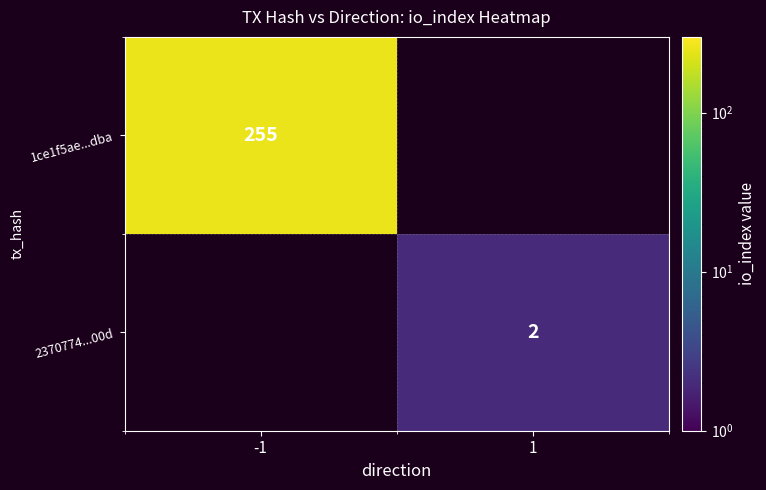

What is the maximum value shown in the chart?

255.0